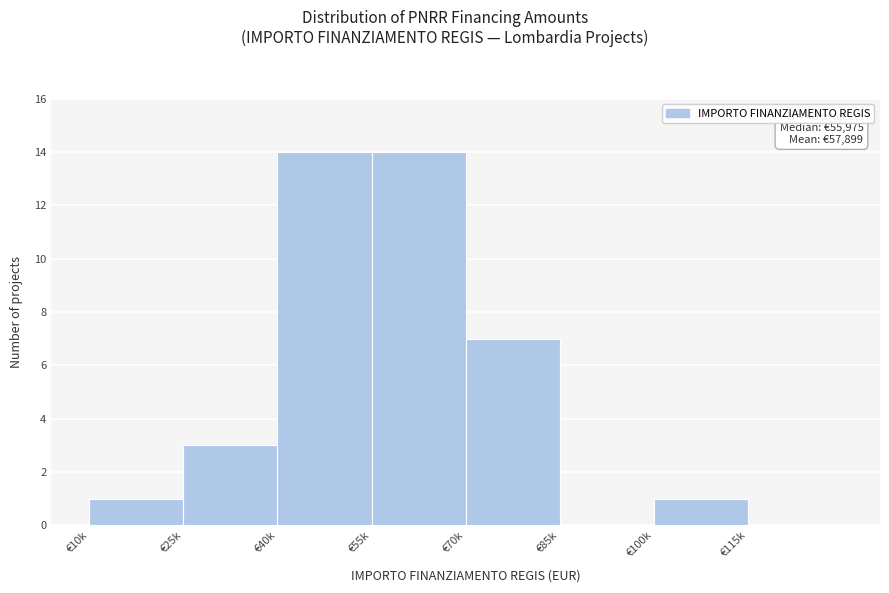

Reading left to right, transcribe all the data shown in this chart.

€10k=1	€25k=3	€40k=14	€55k=14	€70k=7	€85k=0	€100k=1	€115k=0